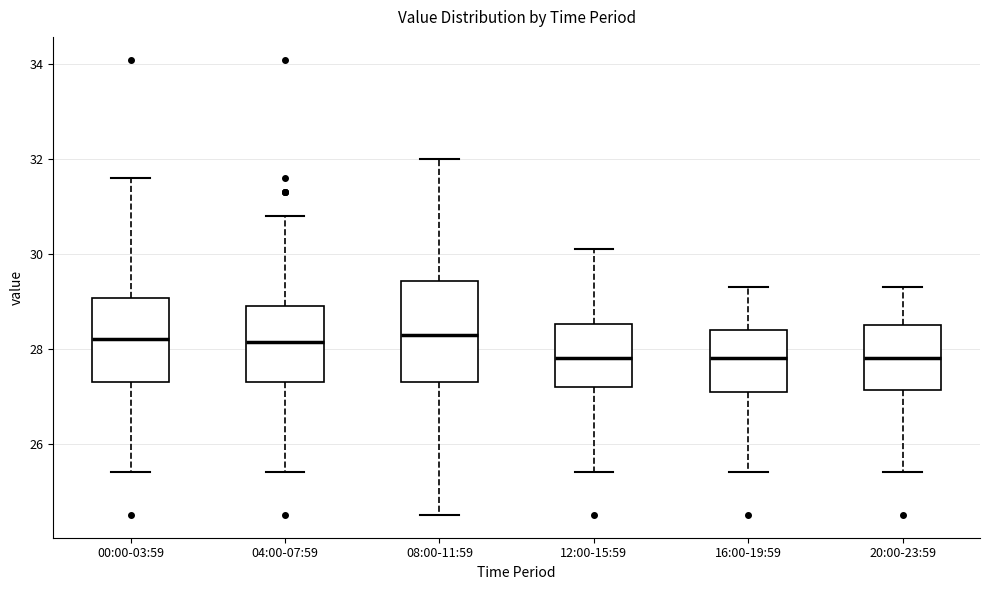

Which box is the tallest, from its lower edge to its upper edge?

08:00-11:59